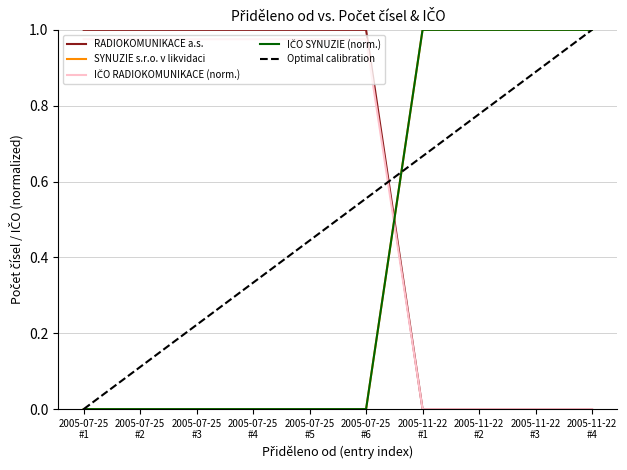

Does the chart have visible grid lines?

Yes